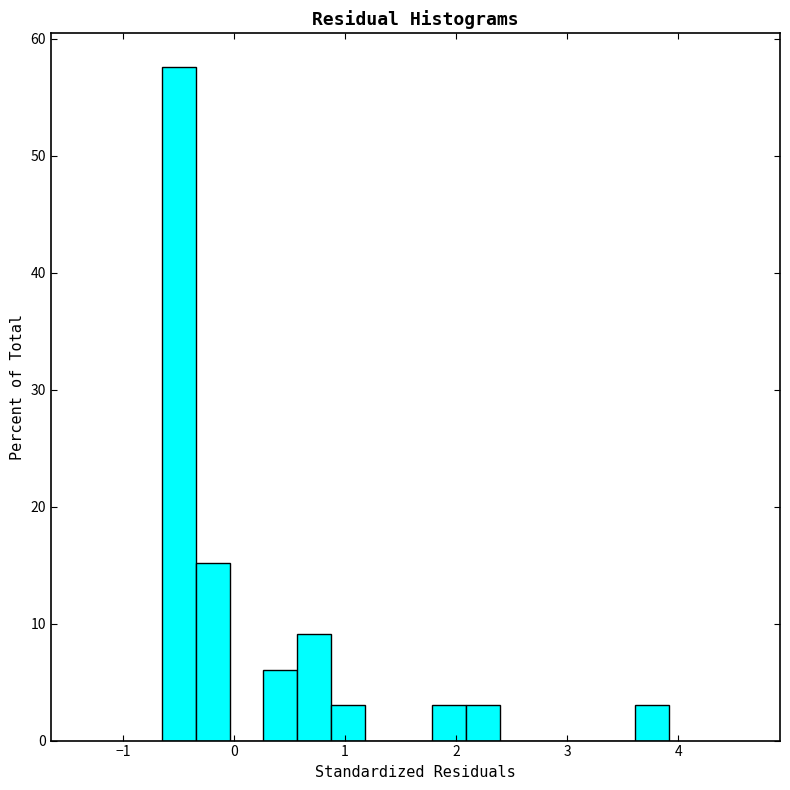

Around what value on the x-axis is the tallest bar? Give the approximate position of its centre, as read against the axis.

-0.5